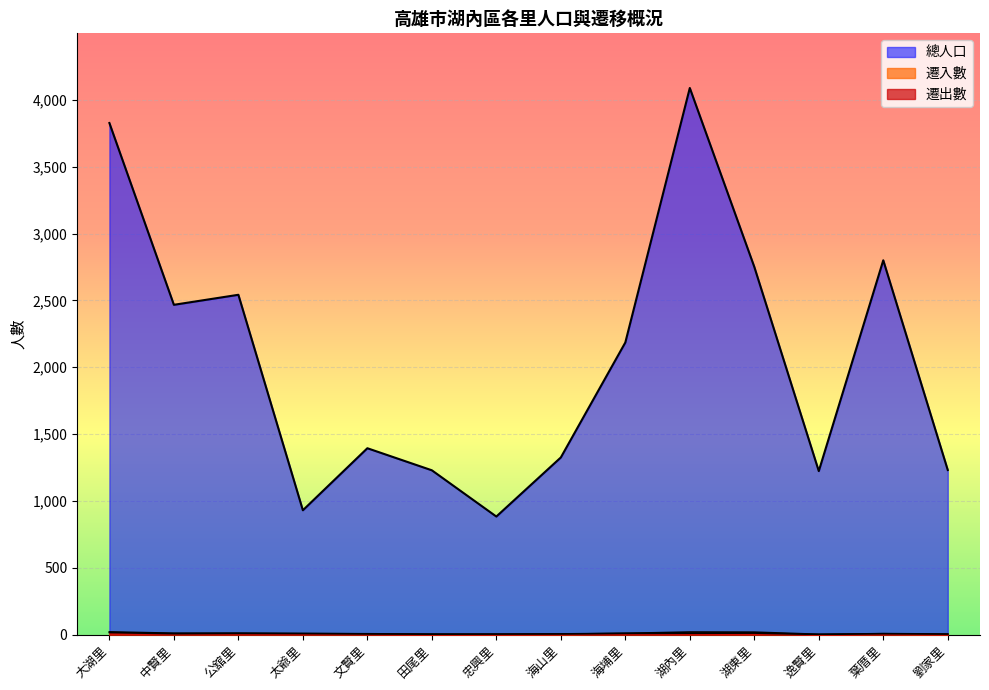

Where is the first local maximum for 遷出數?

公舘里